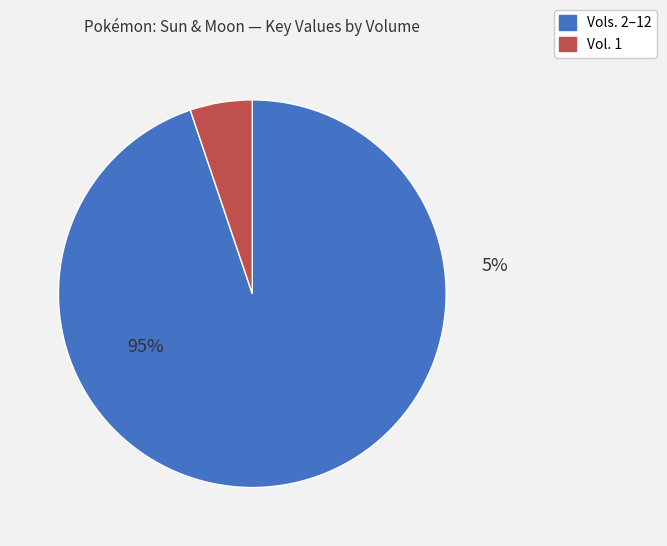

Which category has the smallest portion of the pie?

Vol. 1